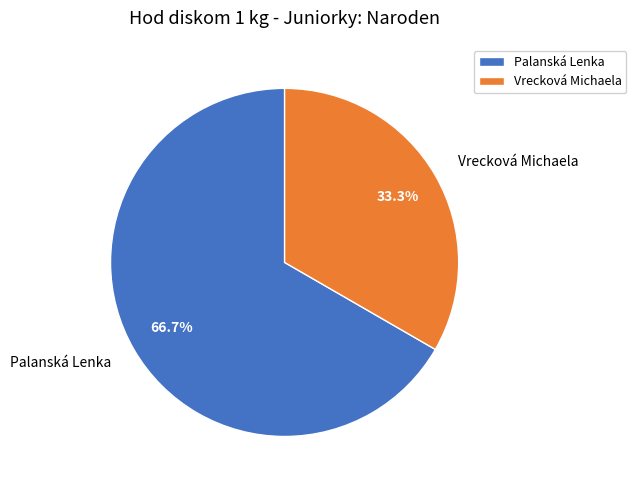

Combined, do Palanská Lenka and Vrecková Michaela account for over 50%?

Yes